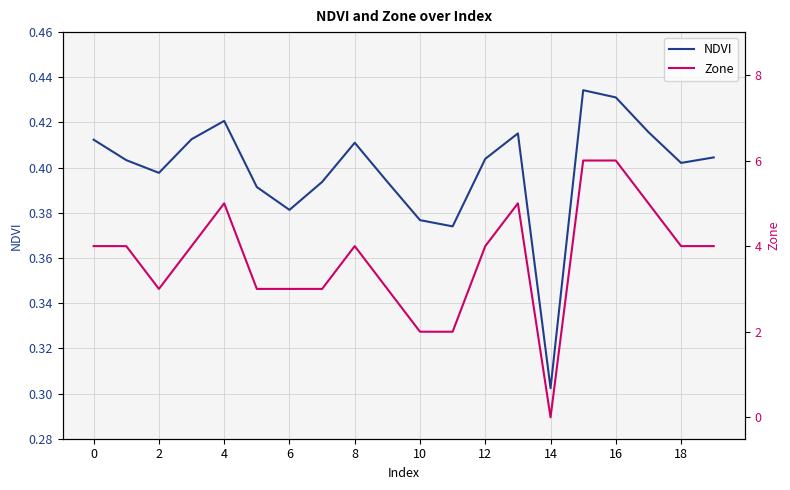

At which label is NDVI closest to 0?

14